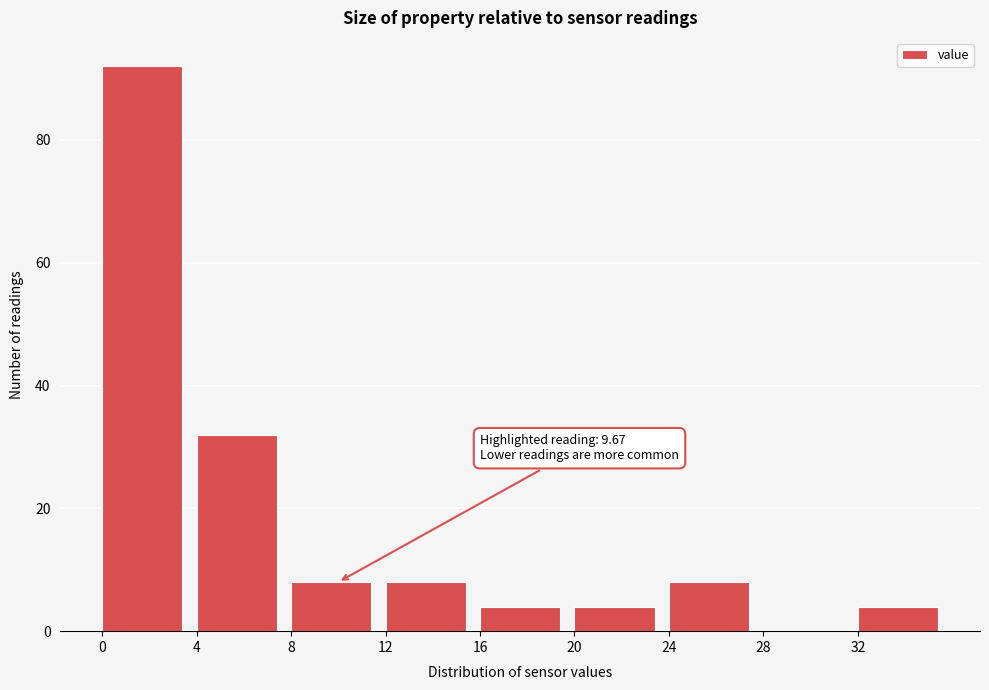

Which range on the x-axis has the tallest bar?

0 to 4